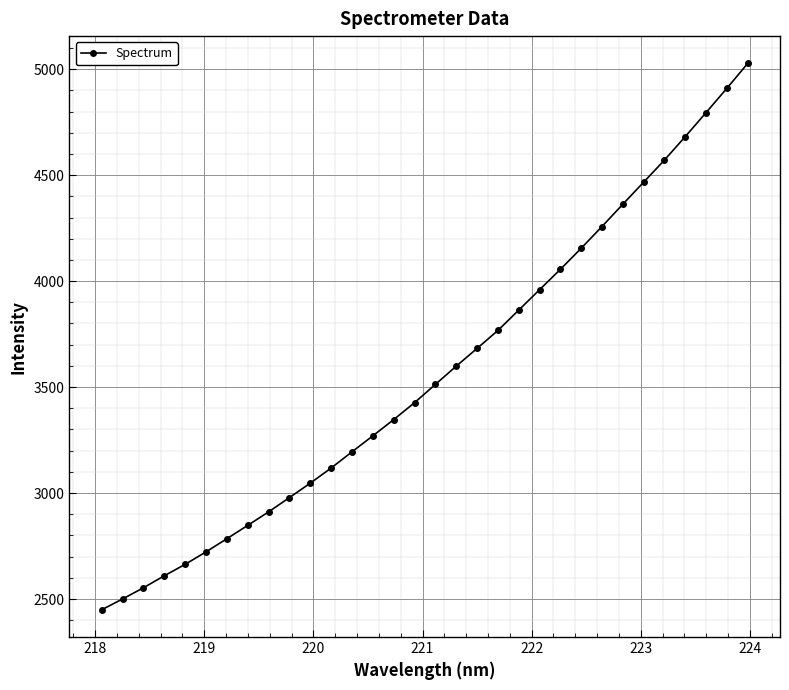

Reading left to right, list all the values displayed in this chart.

2449.5	2500.4	2553.1	2609.8	2663.6	2722.6	2784.7	2847.6	2911.1	2978.8	3046.7	3118.1	3194.4	3270.0	3346.5	3426.3	3512.5	3598.5	3682.1	3767.0	3862.9	3959.1	4055.2	4154.8	4257.5	4362.5	4466.7	4571.0	4681.7	4795.0	4909.8	5027.0